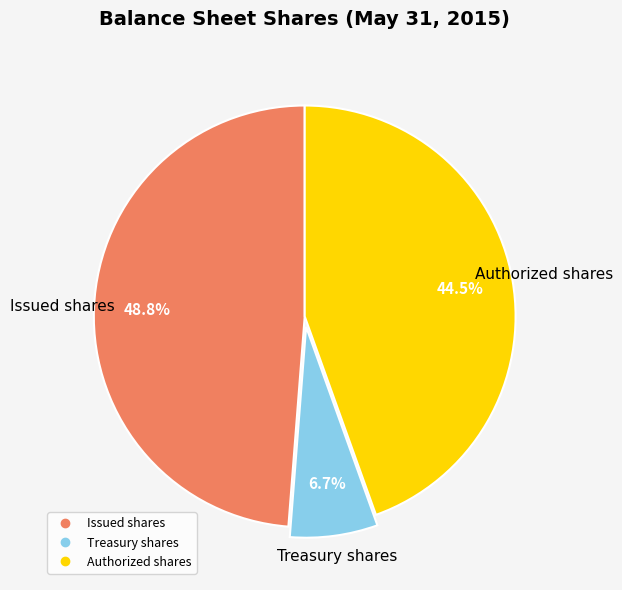

How many slices are in this pie chart?

3